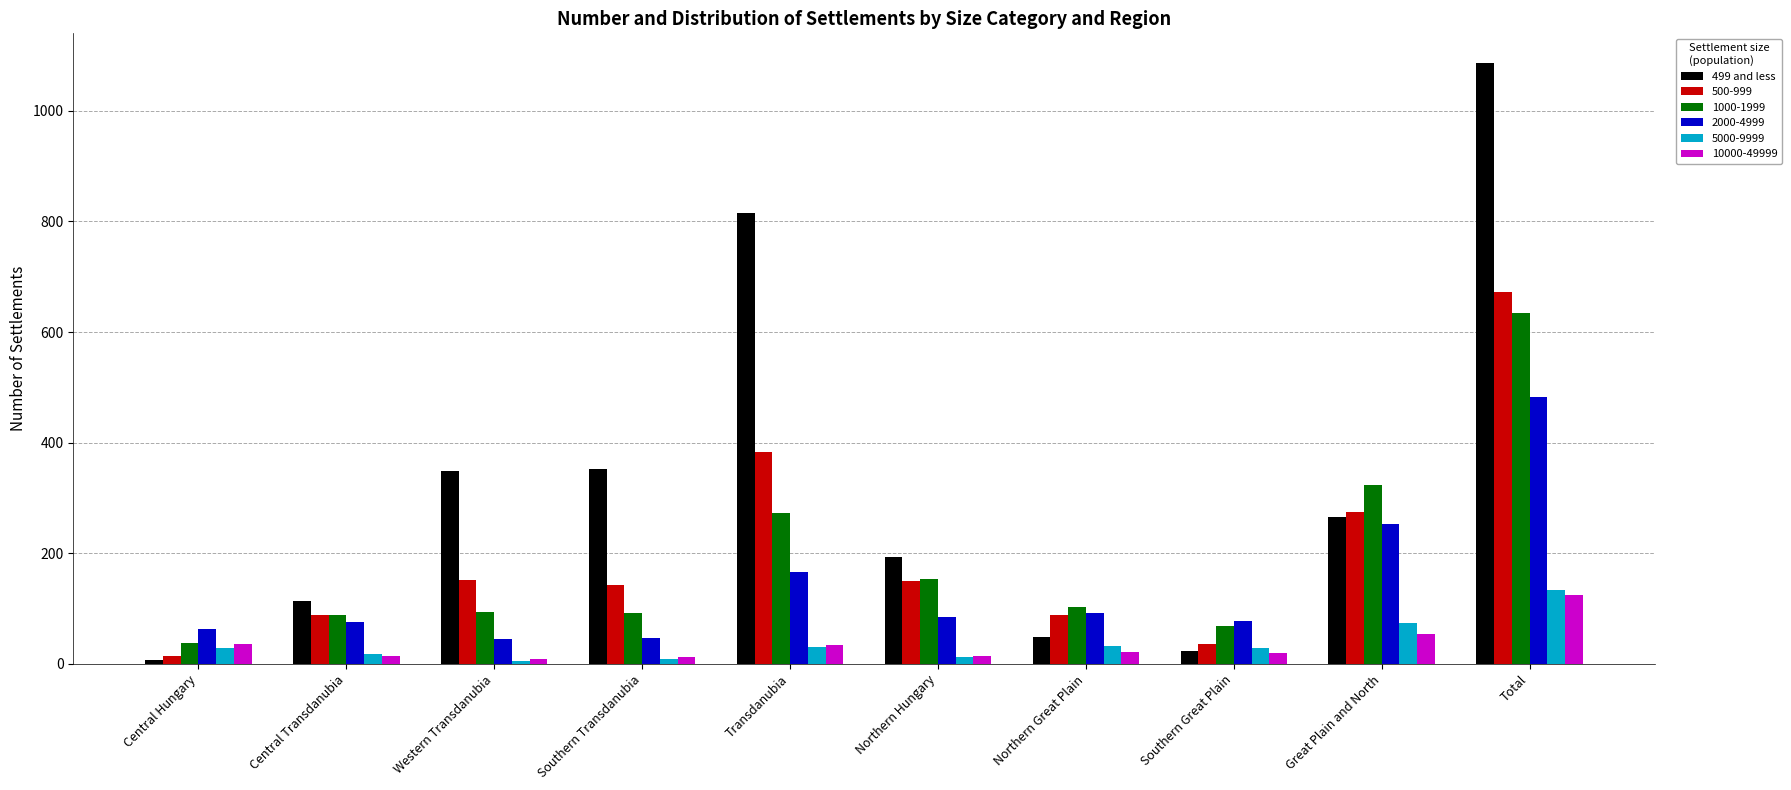

What is the average value of the 5000-9999 series?

37